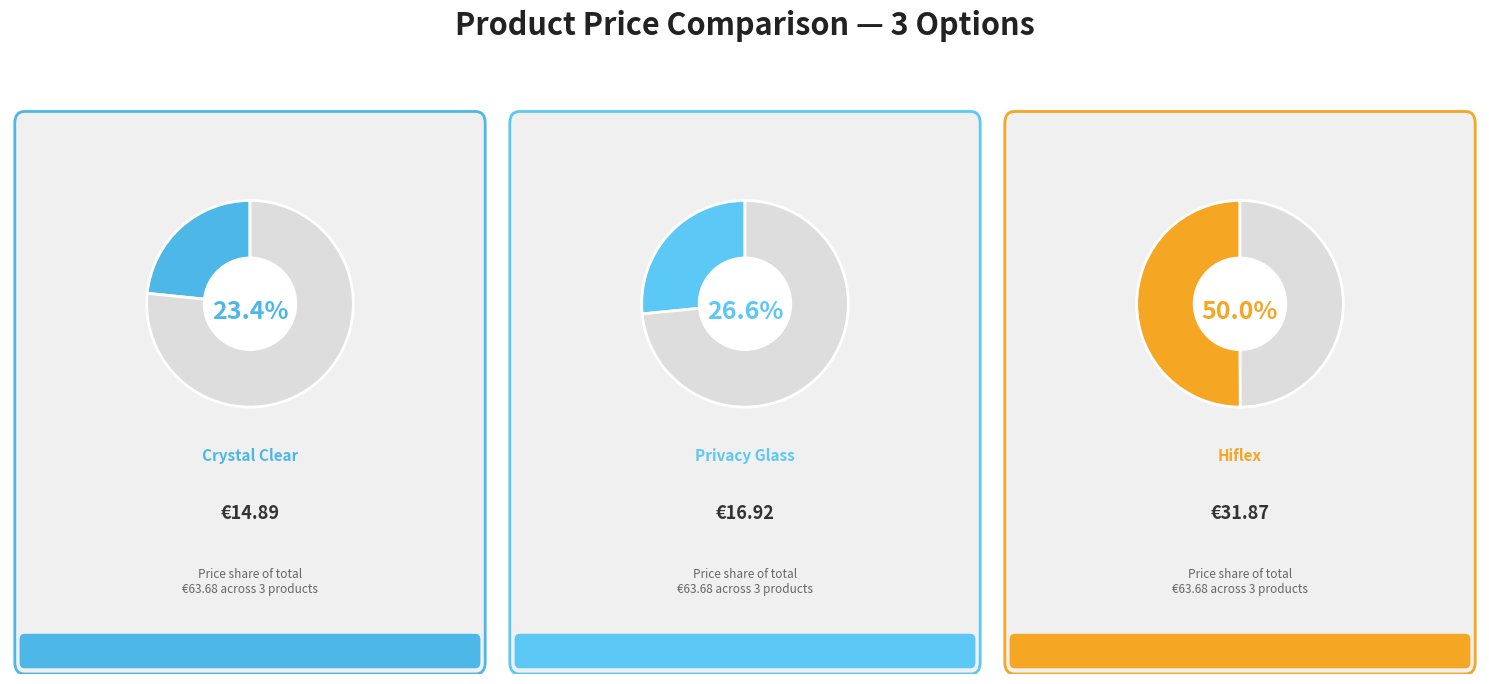

What portion of the pie excludes Hama Crystal Clear?

76.6%